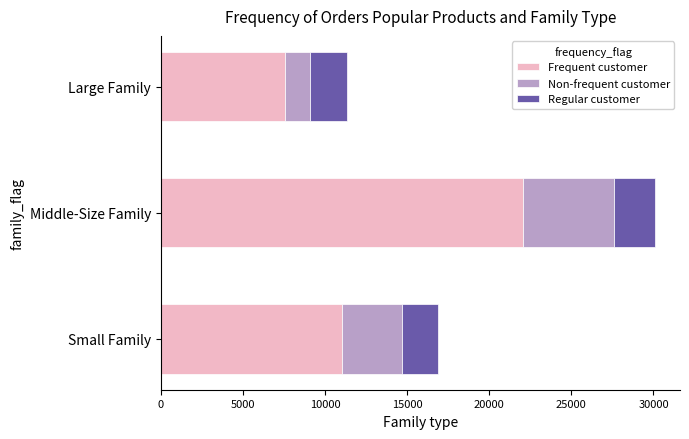

What is the lowest value of the Frequent customer series?

7599